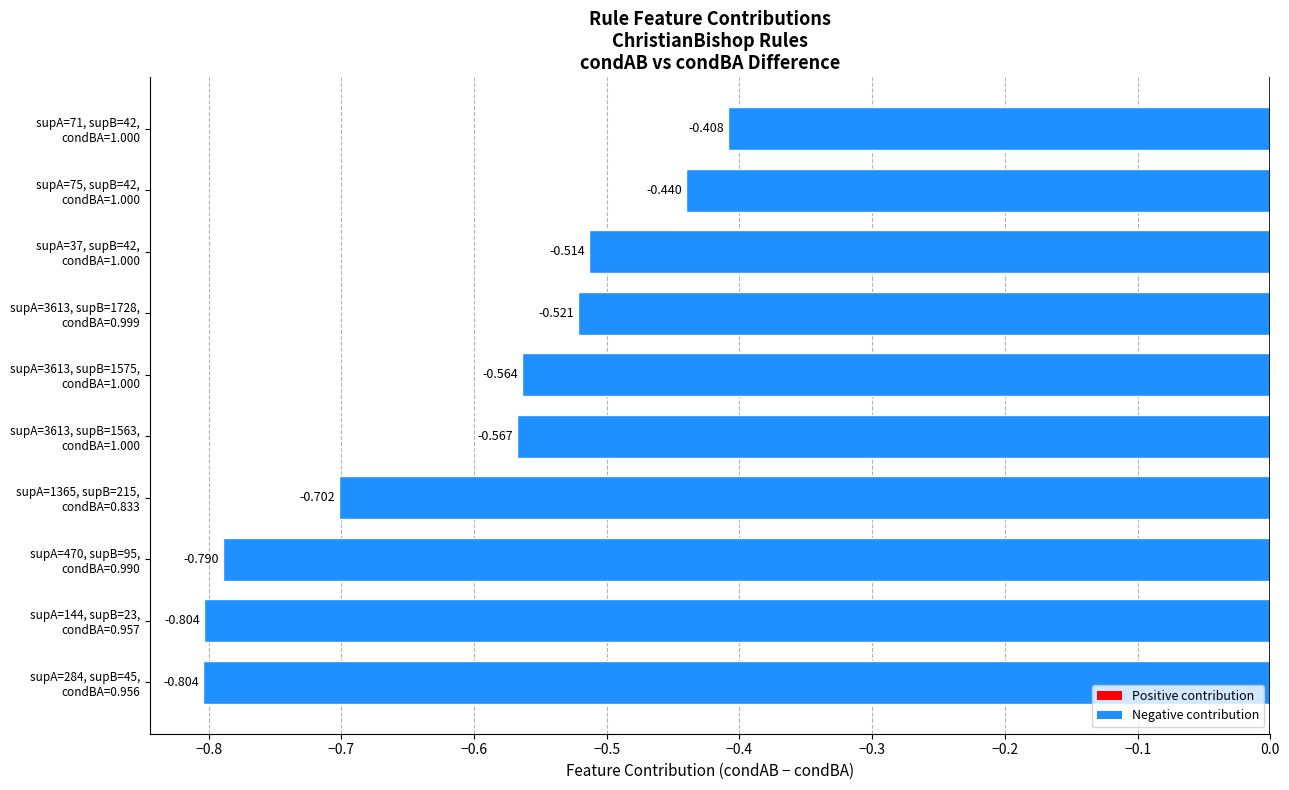

Count the number of data series in this chart.

1